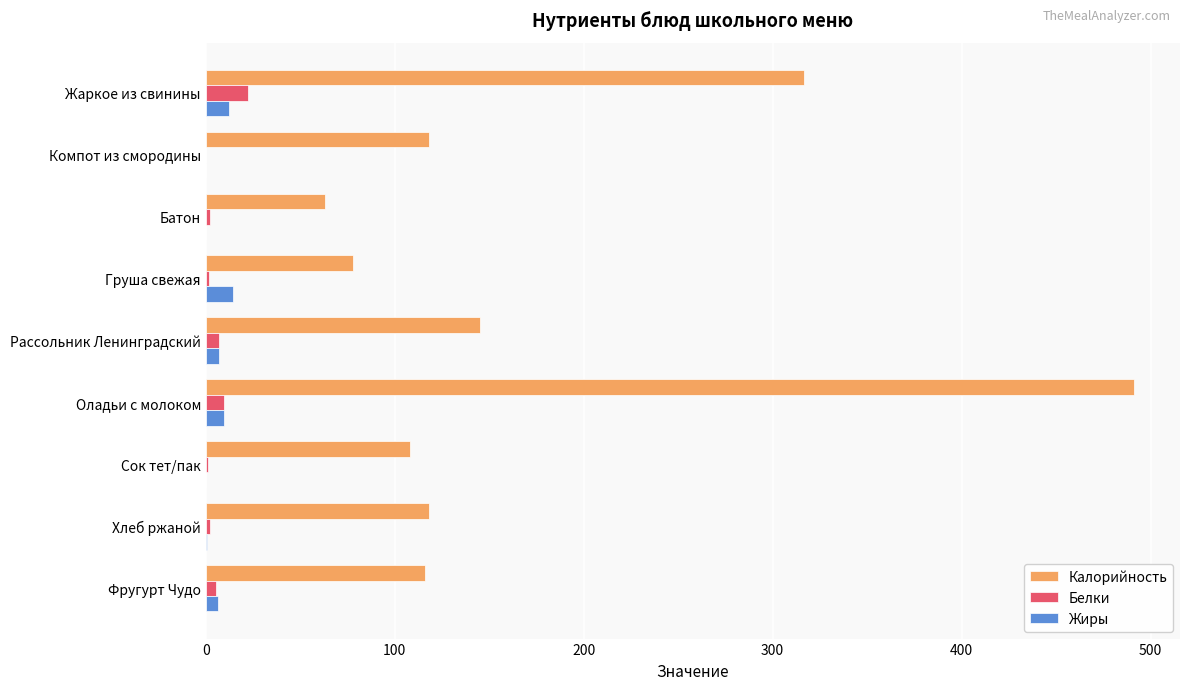

True or false: Калорийность has a value of 52.5 at Компот из смородины.

False